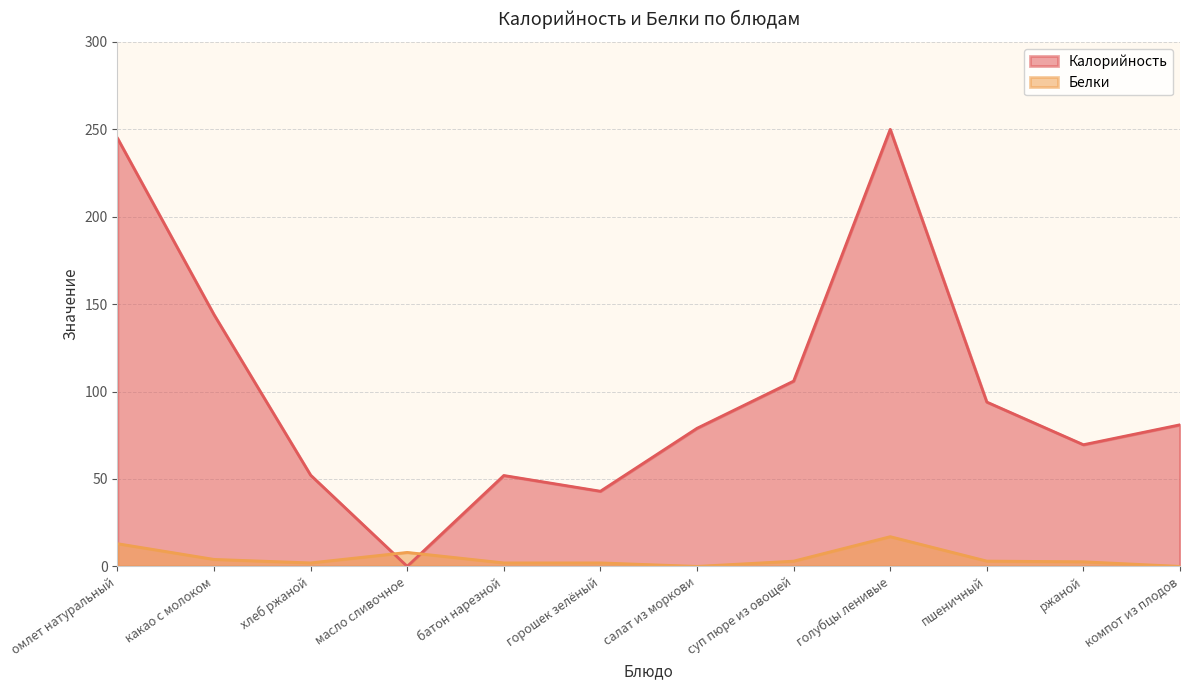

Reading right to left, extract all data points from this chart.

Калорийность: компот из плодов=81.0	ржаной=69.6	пшеничный=94.0	голубцы ленивые=250.0	суп пюре из овощей=106.0	салат из моркови=79.0	горошек зелёный=43.0	батон нарезной=52.0	масло сливочное=0.0	хлеб ржаной=52.2	какао с молоком=144.0	омлет натуральный=245.0
Белки: компот из плодов=0.0	ржаной=2.6	пшеничный=3.0	голубцы ленивые=17.0	суп пюре из овощей=3.0	салат из моркови=0.0	горошек зелёный=2.0	батон нарезной=2.0	масло сливочное=8.0	хлеб ржаной=2.0	какао с молоком=4.0	омлет натуральный=13.0